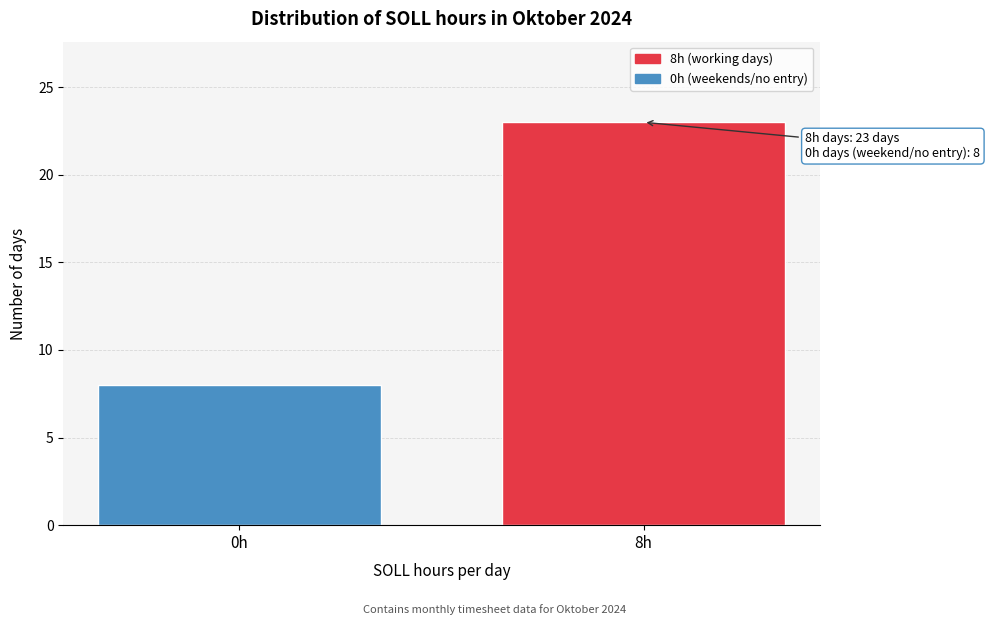

Reading right to left, extract all data points from this chart.

8h=23	0h=8